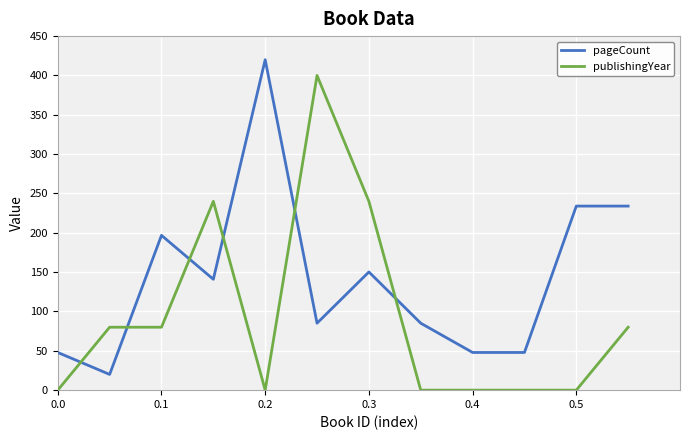

Reading left to right, extract all data points from this chart.

pageCount: 47.9	20.0	196.7	140.9	420.0	85.1	150.2	85.1	47.9	47.9	234.0	234.0
publishingYear: 0.0	80.0	80.0	240.0	0.0	400.0	240.0	0.0	0.0	0.0	0.0	80.0